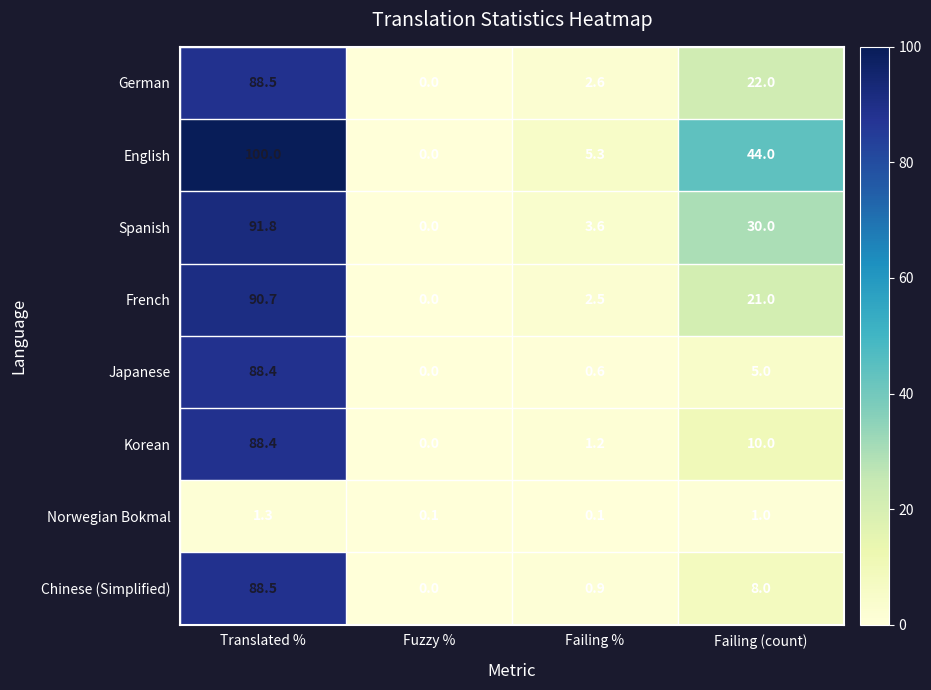

At which label does German first exceed 22?

Translated %